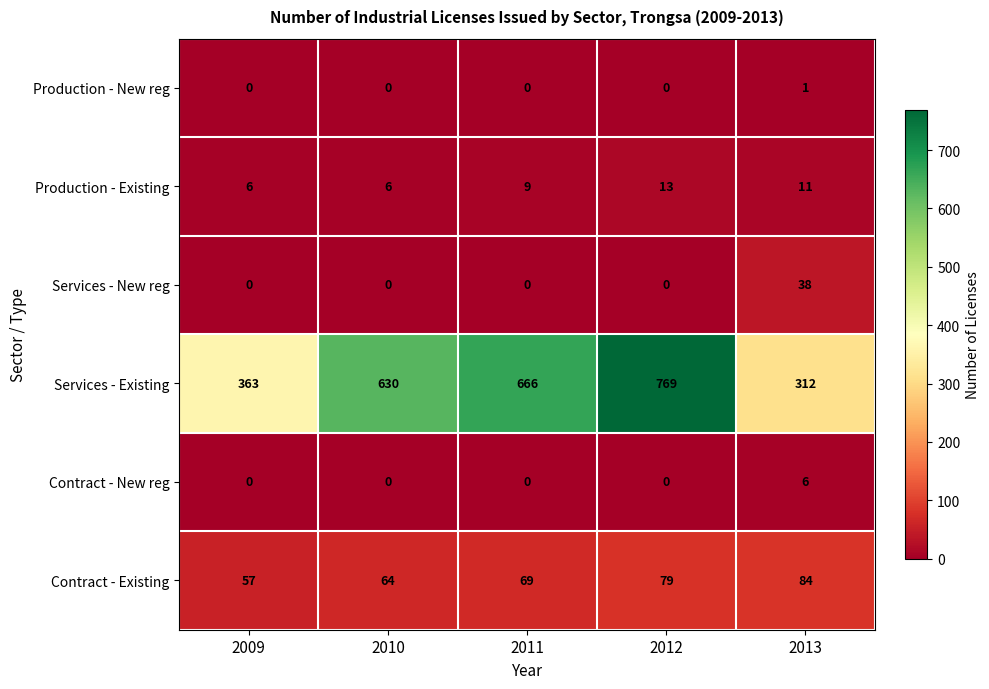

What is the difference between the highest and lowest values at 2011?

666